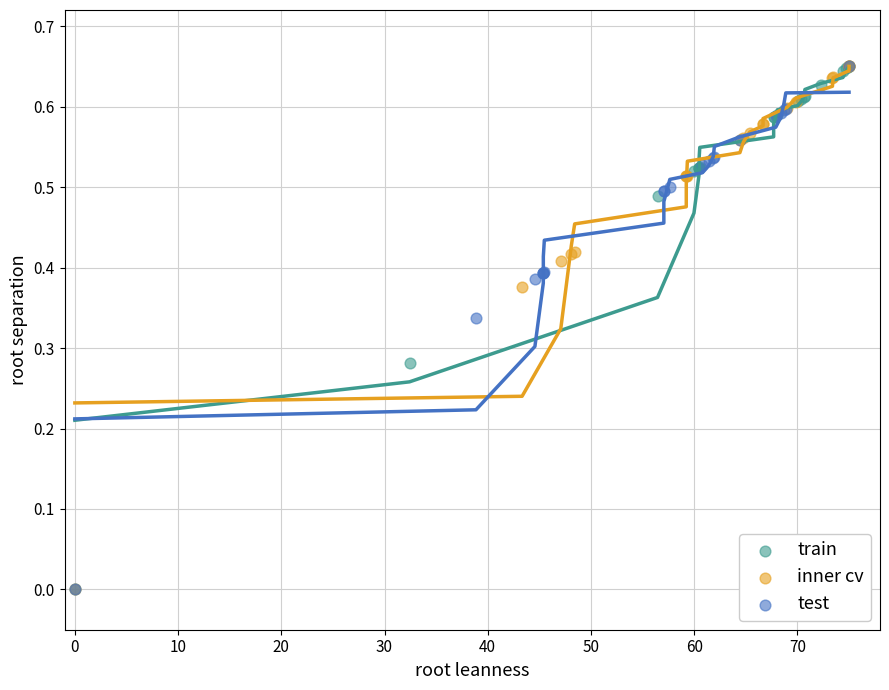

What are all the series names shown in the legend?

train, inner cv, test